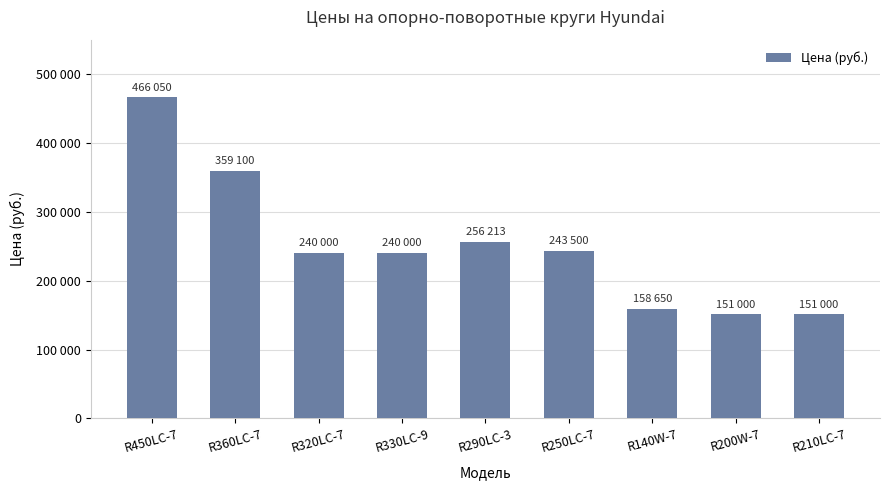

Where is the data nearest to the value 308525?

R360LC-7